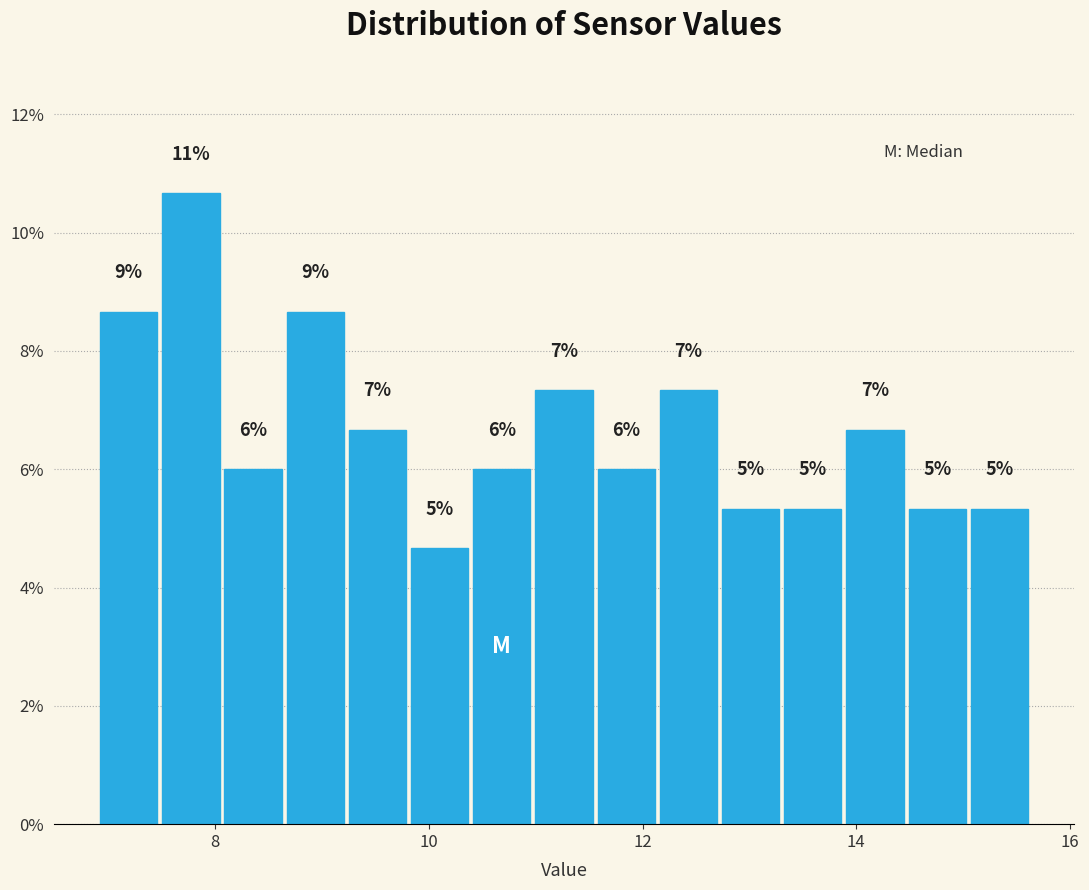

Around what value on the x-axis is the tallest bar? Give the approximate position of its centre, as read against the axis.

7.8